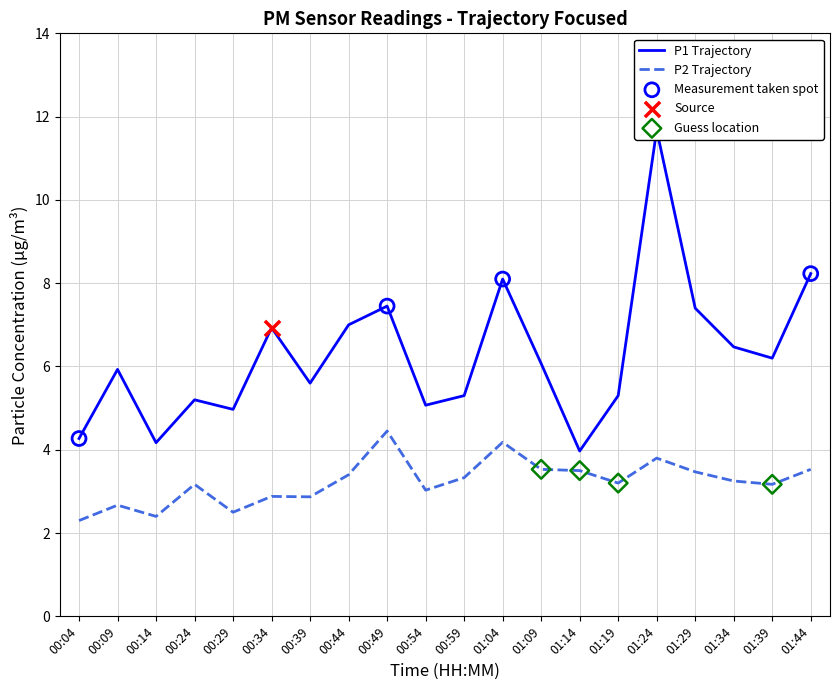

Which series has the widest spread of Y values?

P1